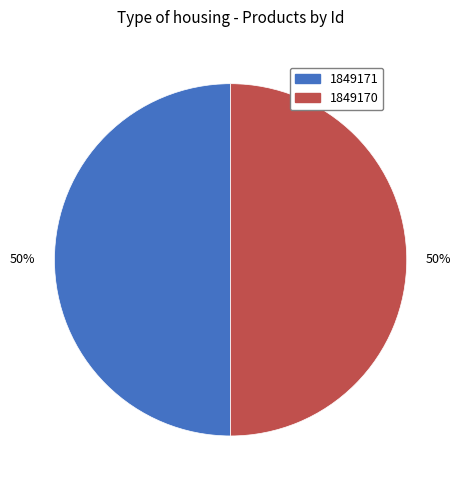

To the nearest percent, what is the average slice percentage?

50%